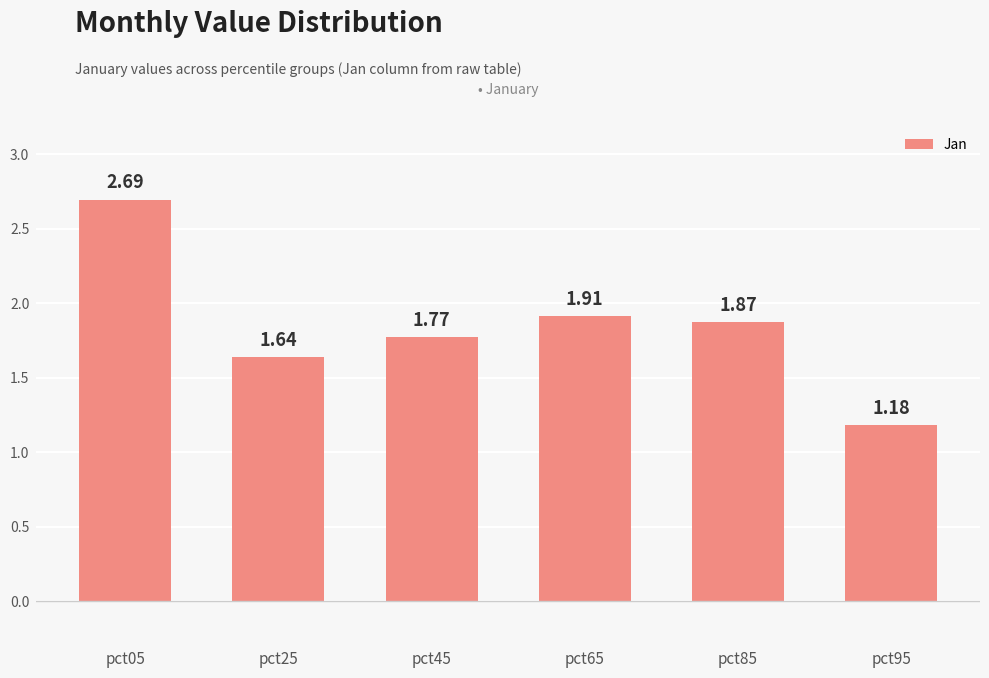

What is the sum of the values at pct05 and pct65?

4.6